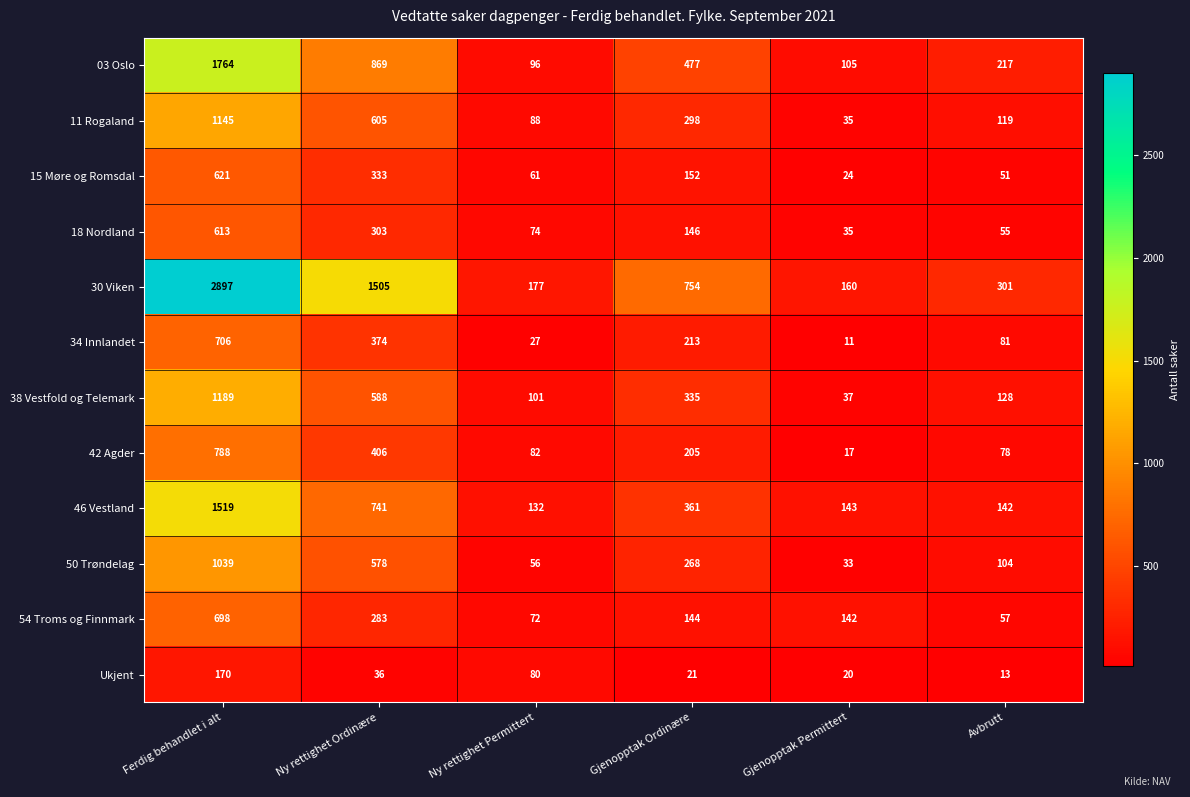

What is the sum of all 34 Innlandet values?

1412